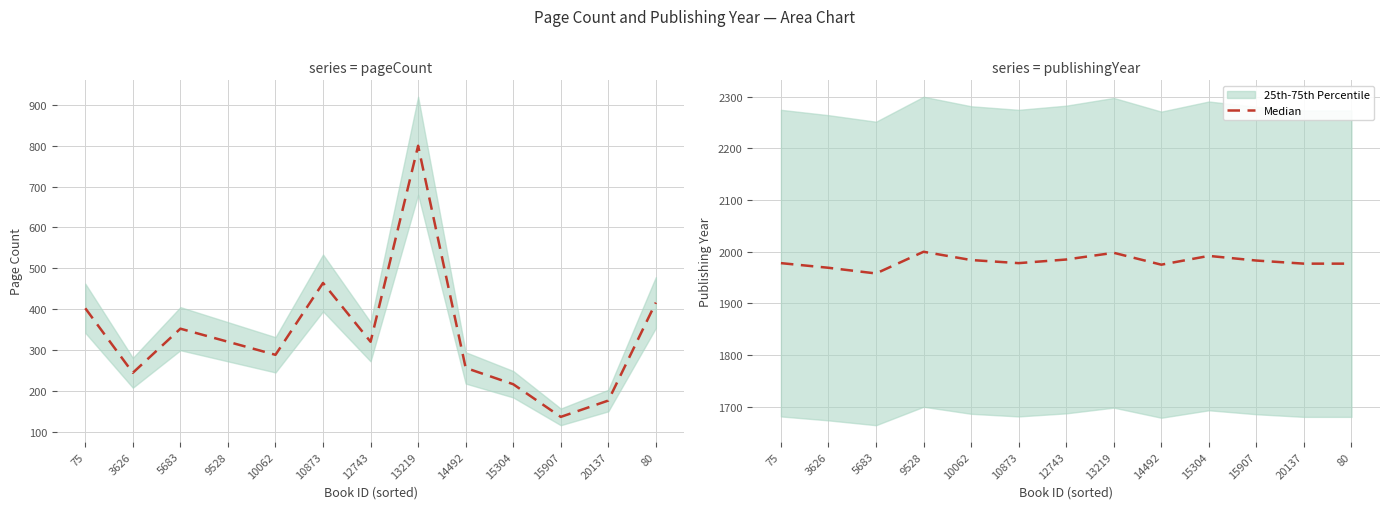

Is this an area chart (filled region under the line)?

No